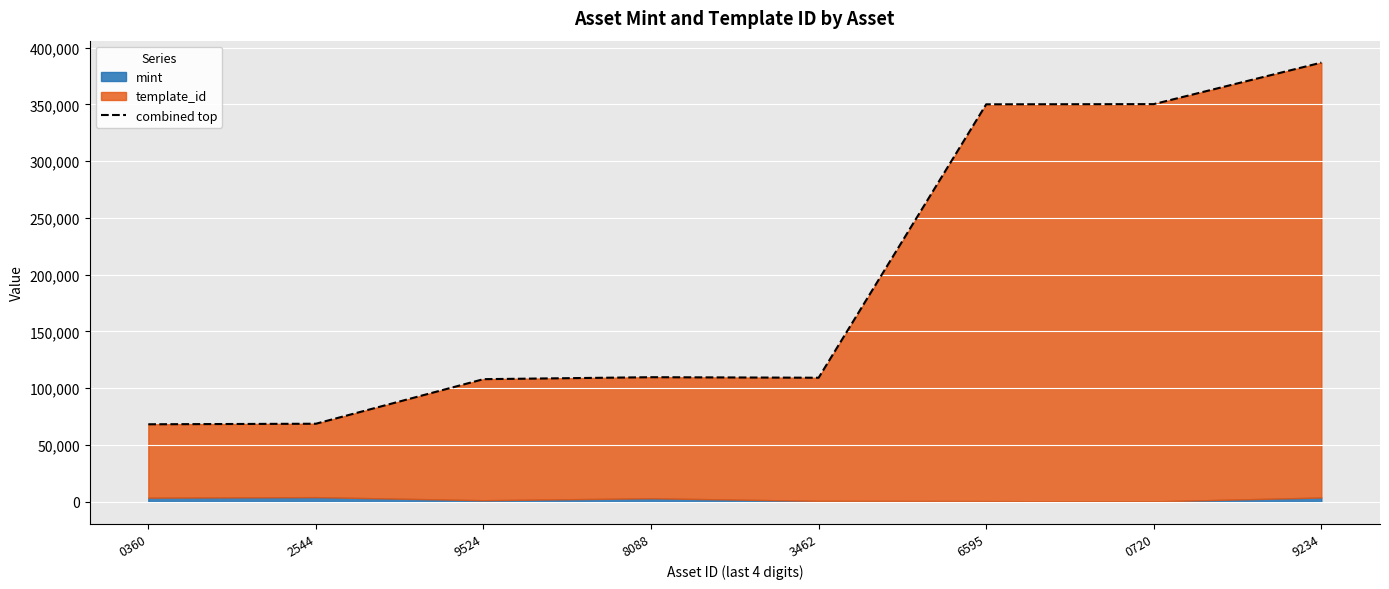

Rank the categories by value from lowest to highest.

0360, 2544, 9524, 3462, 8088, 6595, 0720, 9234